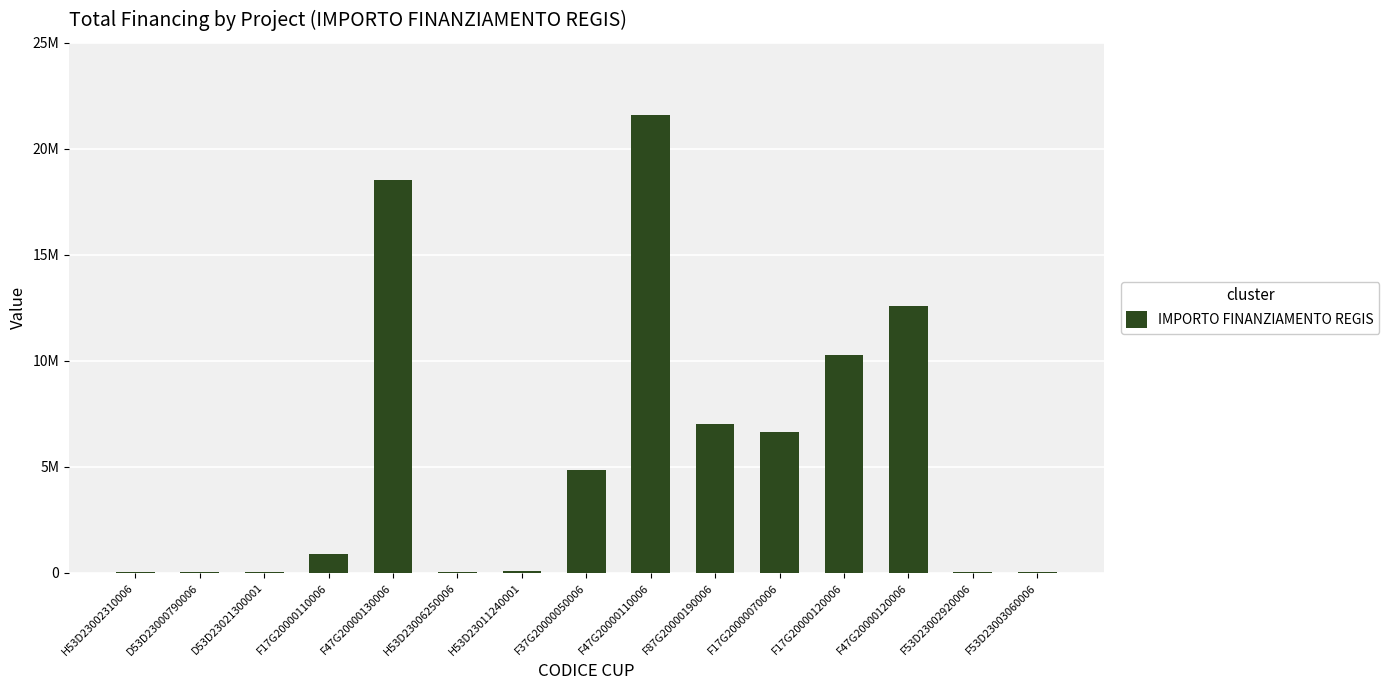

Are the bars horizontal?

No